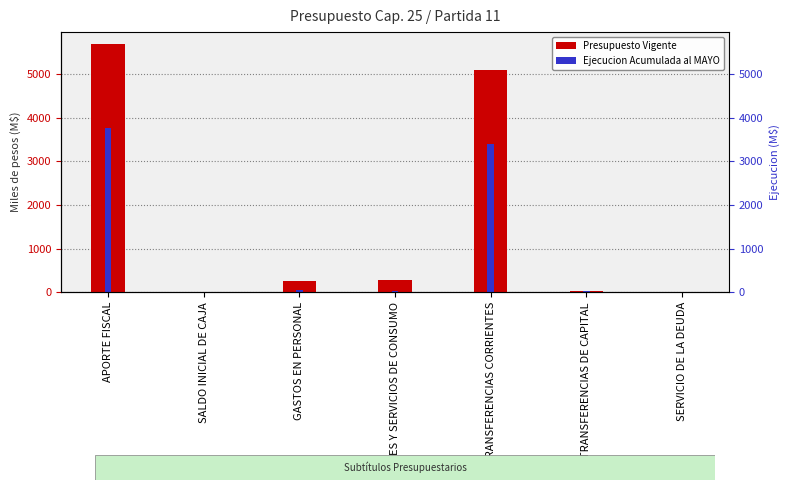

At which label does Ejecucion Acumulada al MAYO first exceed 40?

APORTE FISCAL